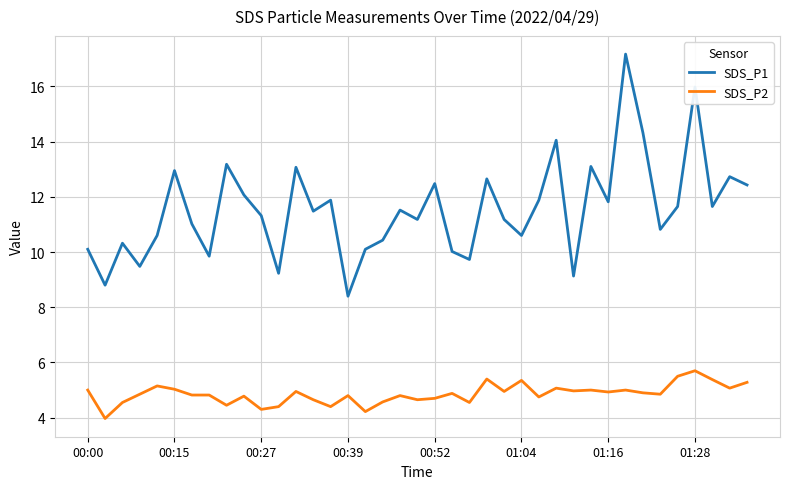

List the series in order of their overall mean, highest first.

SDS_P1, SDS_P2